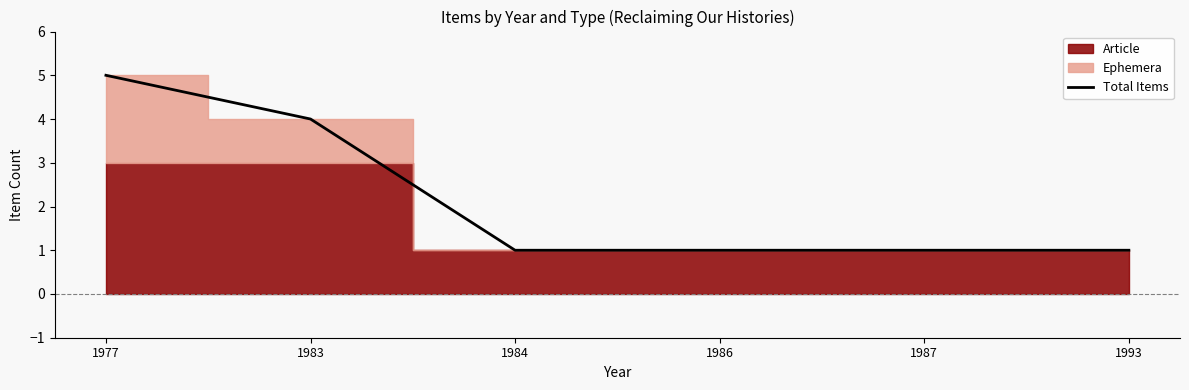

What is the difference between the second highest and minimum values?

3